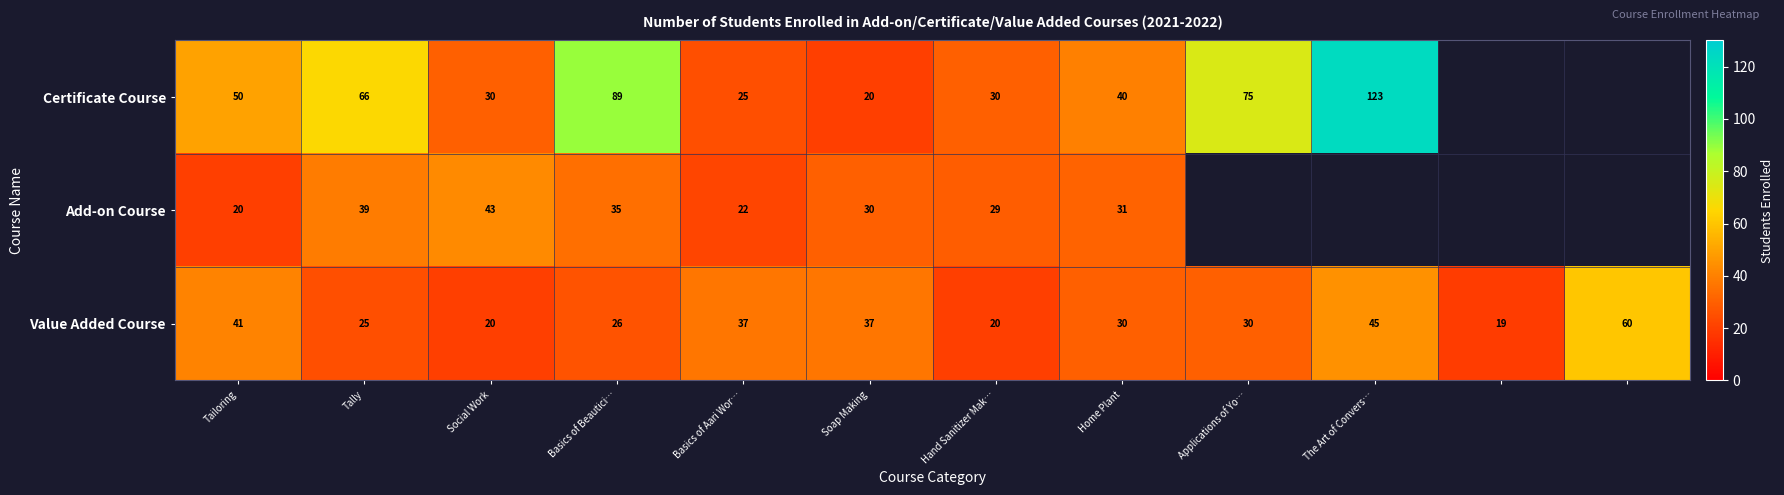

What is the difference between the Value Added Course values at Tailoring and Tally?

16